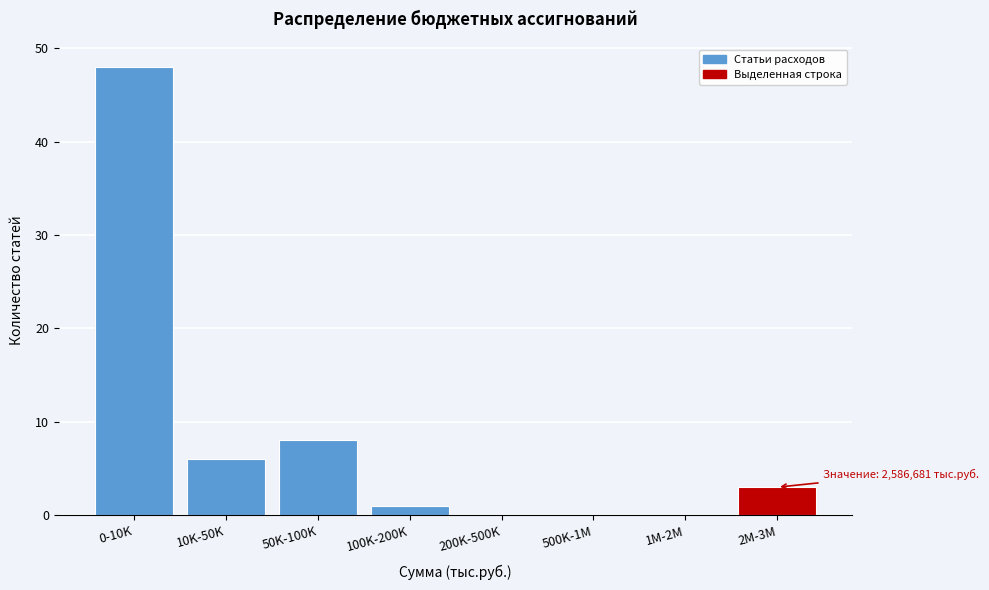

Reading right to left, transcribe all the data shown in this chart.

2M-3M=3	1M-2M=0	500K-1M=0	200K-500K=0	100K-200K=1	50K-100K=8	10K-50K=6	0-10K=48